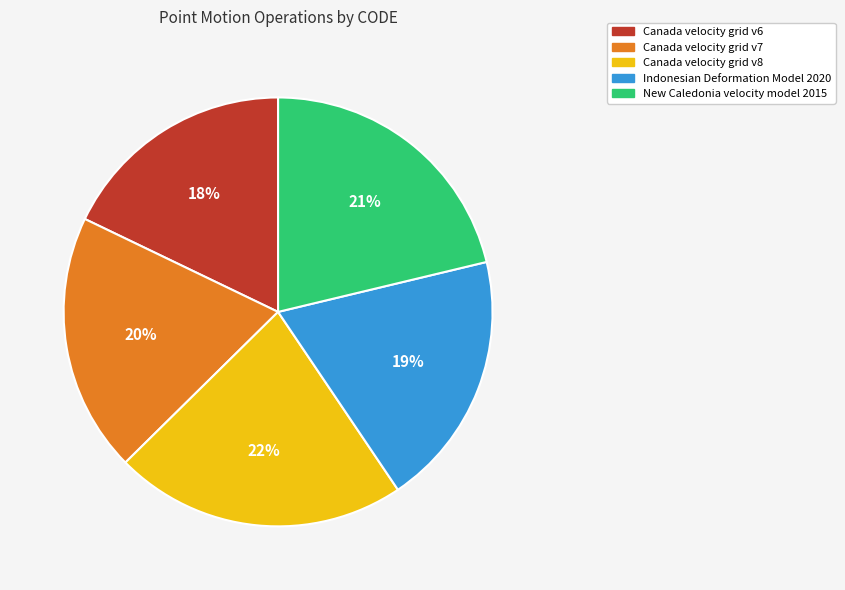

Which slice is the smallest?

Canada velocity grid v6